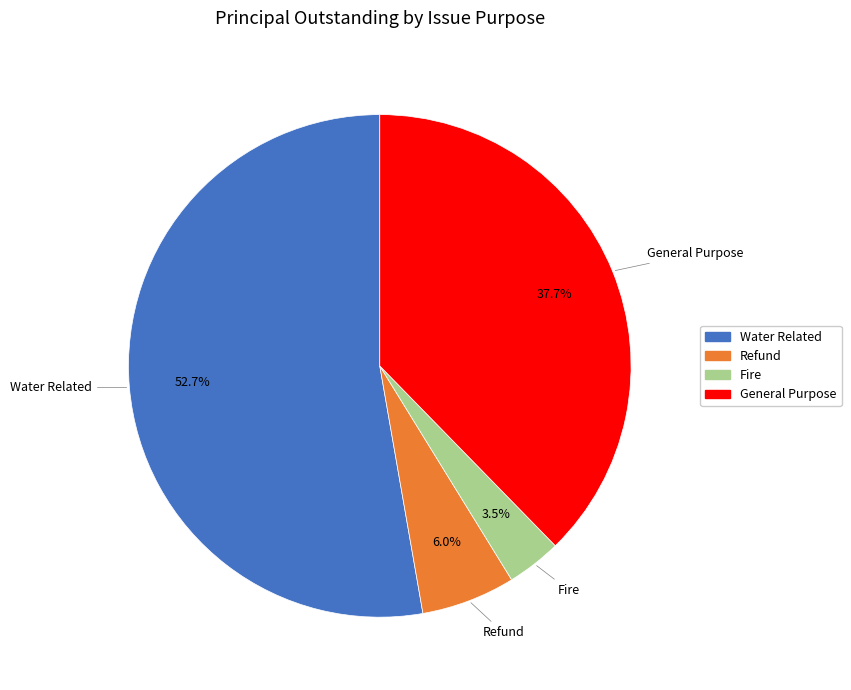

How many slices are in this pie chart?

4